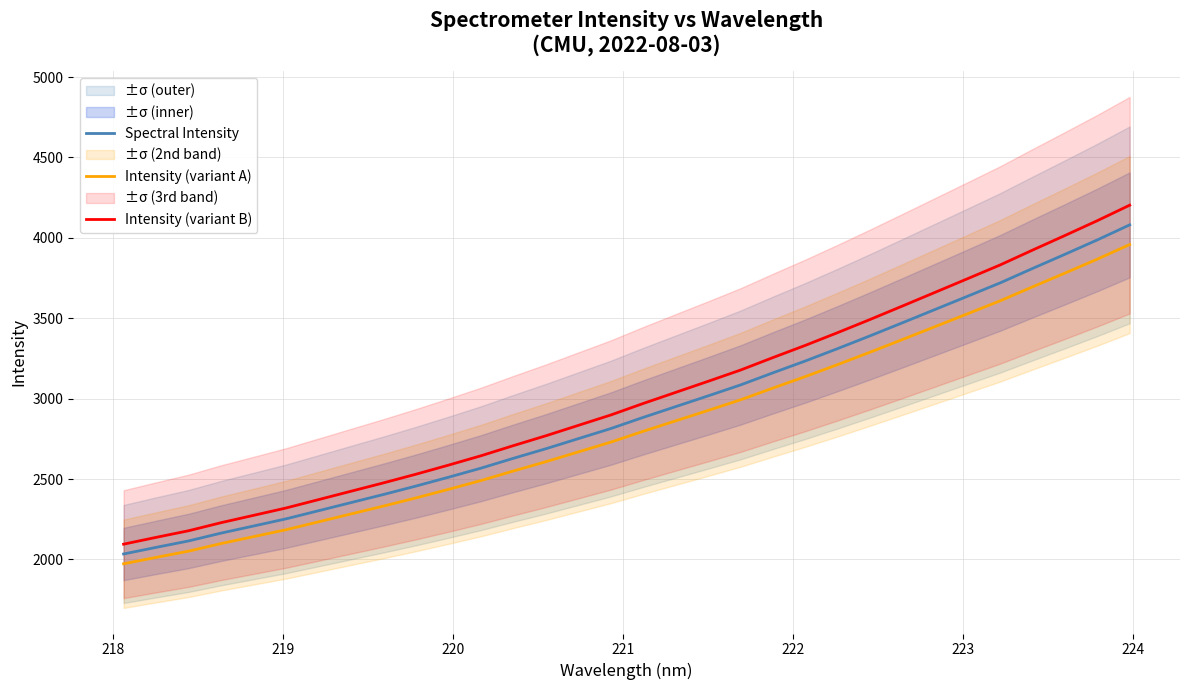

What is the maximum value shown in the chart?

4203.0